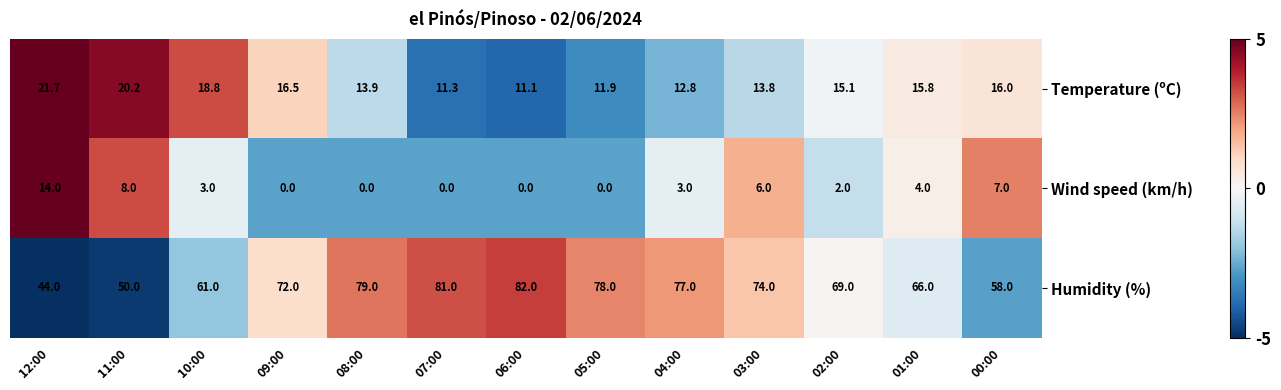

Which series has the largest range (max minus min)?

Humidity (%)